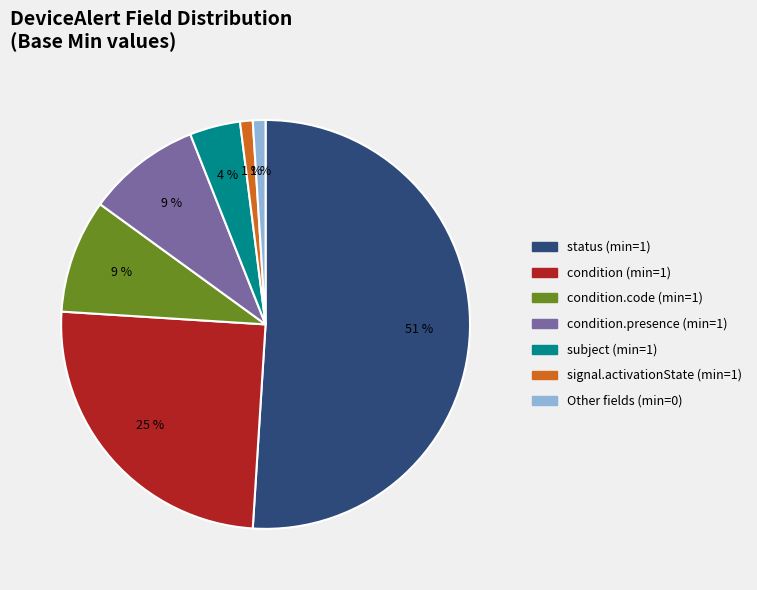

Is there a majority slice in this chart?

Yes